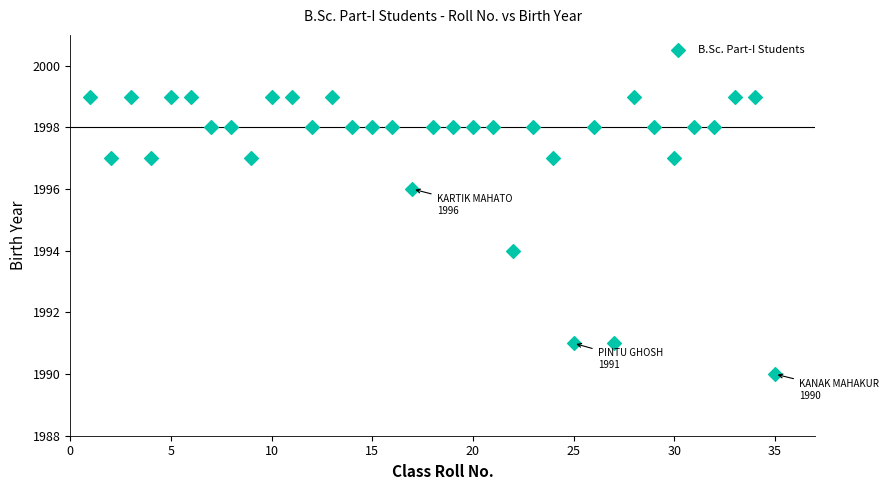

What is the range of Y values (max minus min)?

9